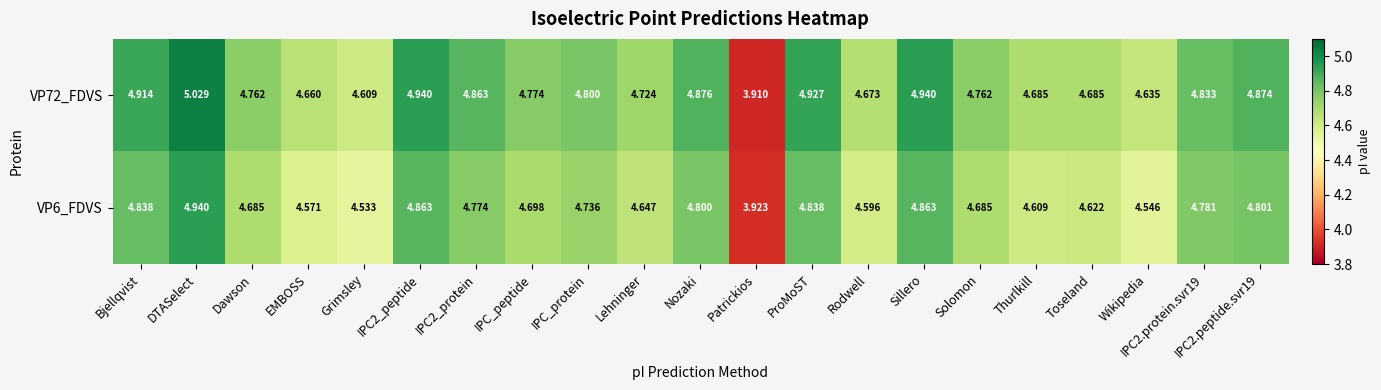

Rank the series by their average value, from highest to lowest.

VP72_FDVS, VP6_FDVS